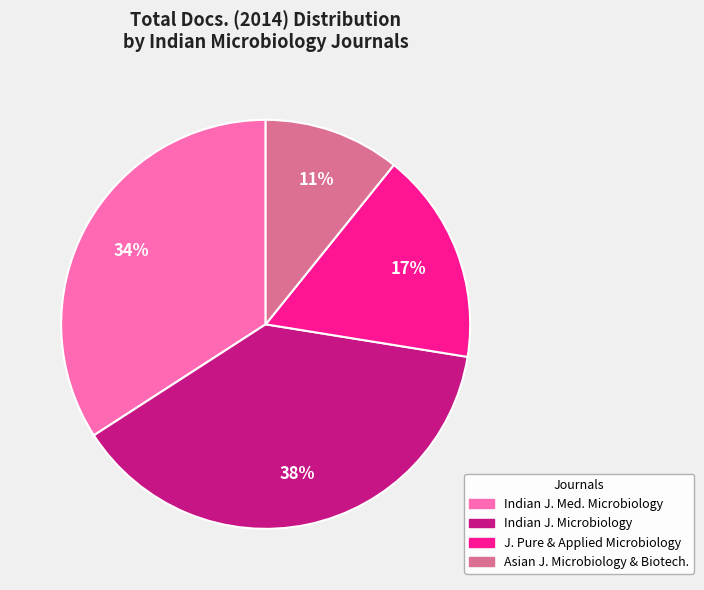

Does any single category account for the majority?

No